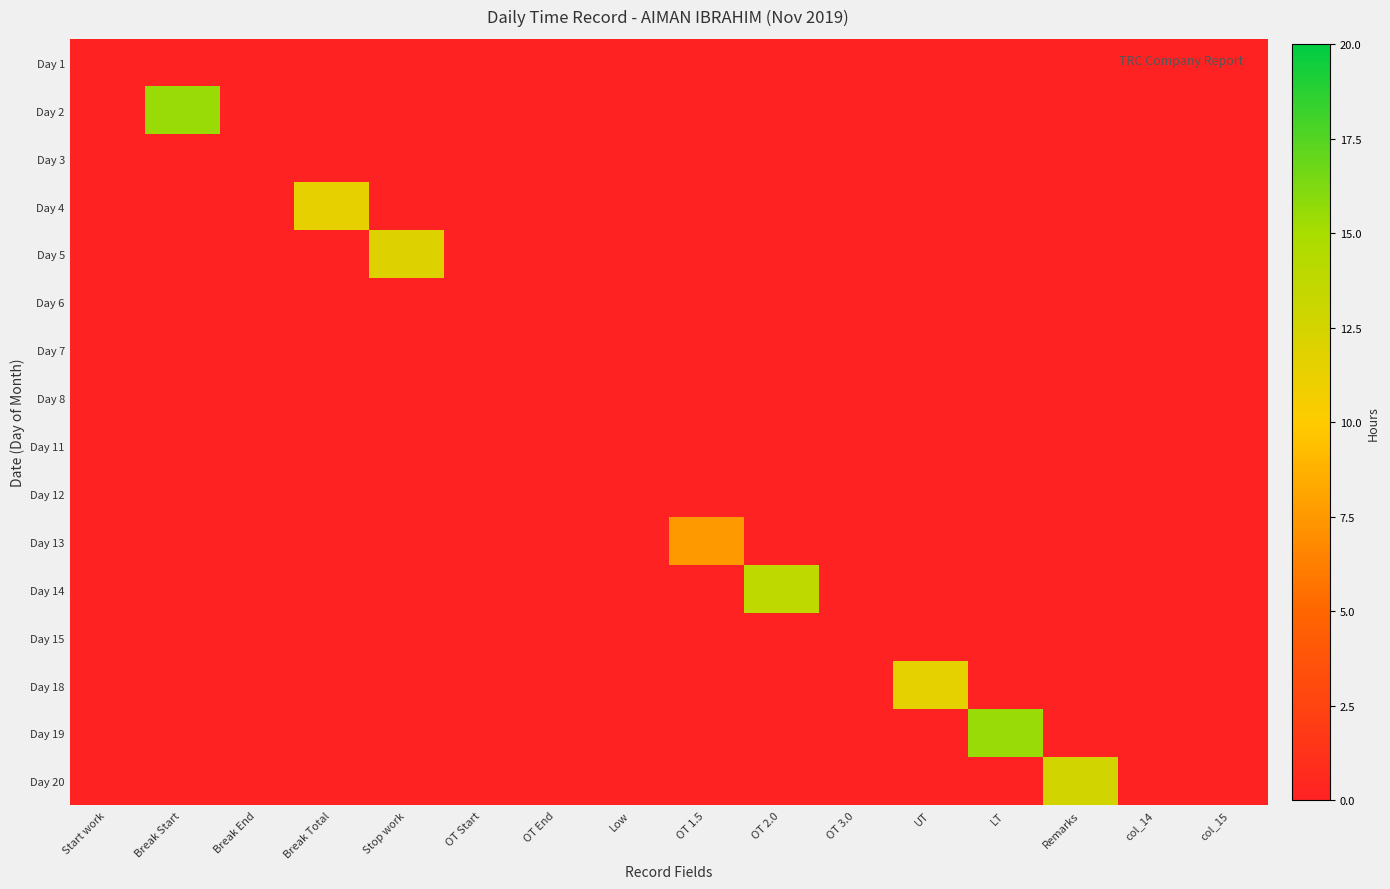

What is the total value across all series at Remarks?

12.6